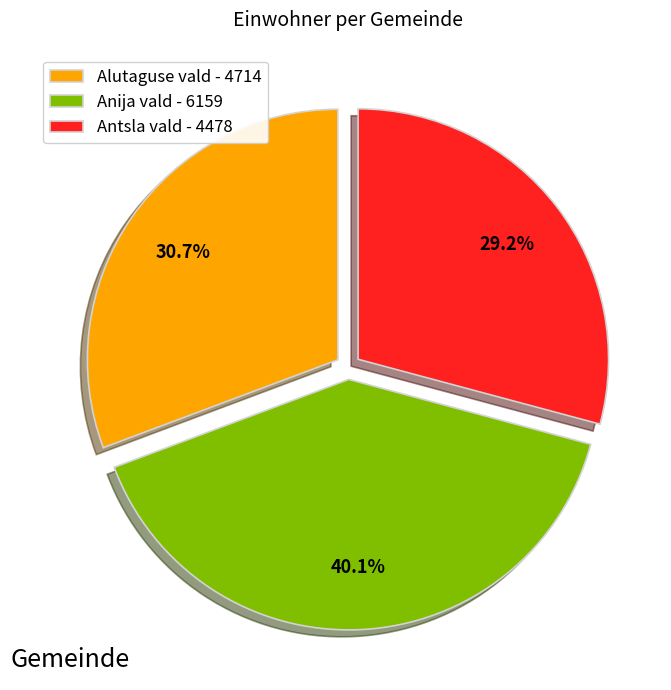

How many segments does this pie chart have?

3